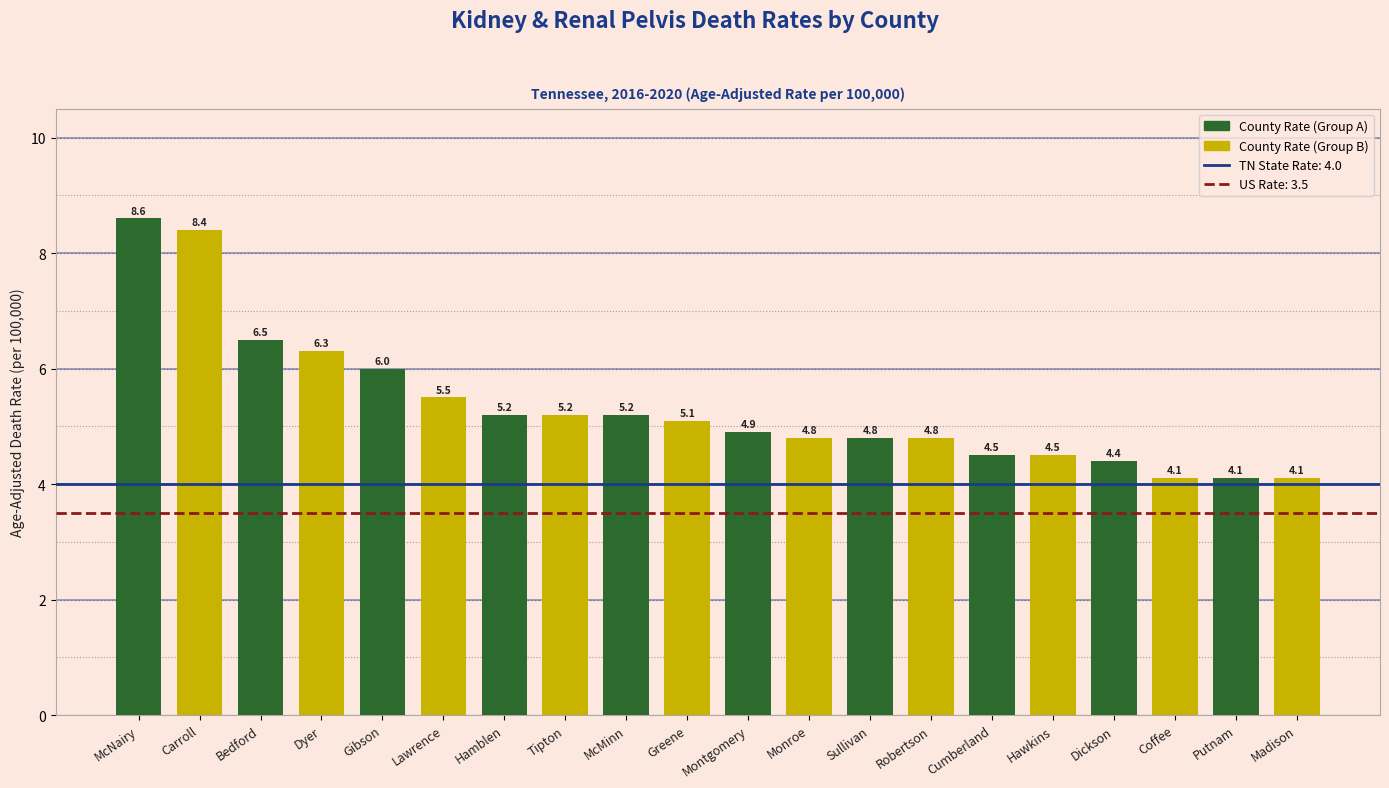

Approximately how many times larger is the value at Monroe compared to Sullivan?

1.0